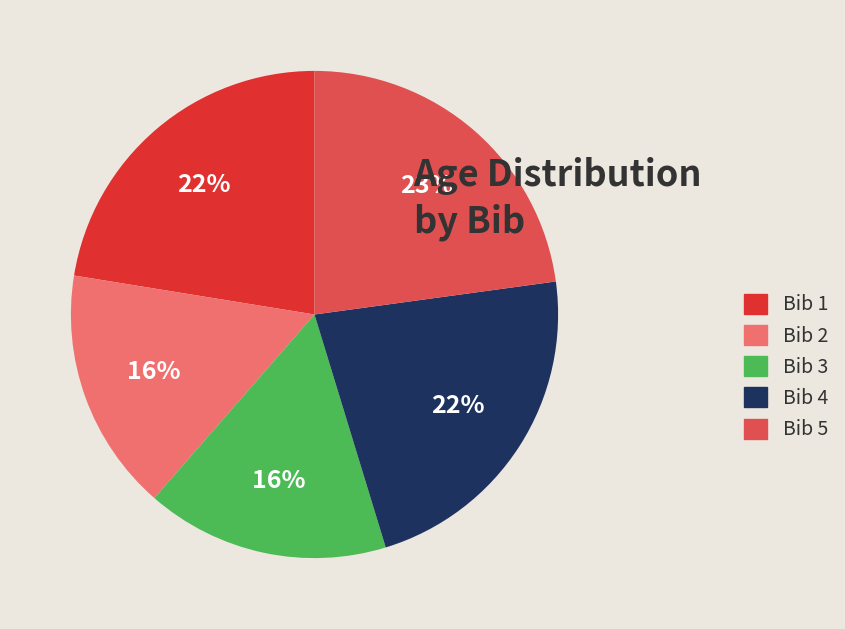

To the nearest percent, what is the difference between the largest and smallest slice percentages?

7%